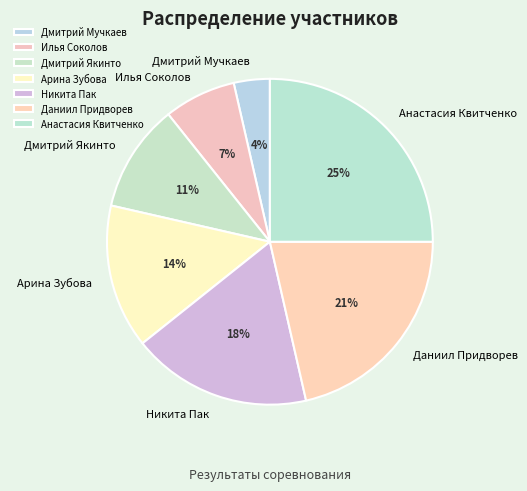

Do Анастасия Квитченко and Дмитрий Мучкаев together represent more than half of the pie?

No